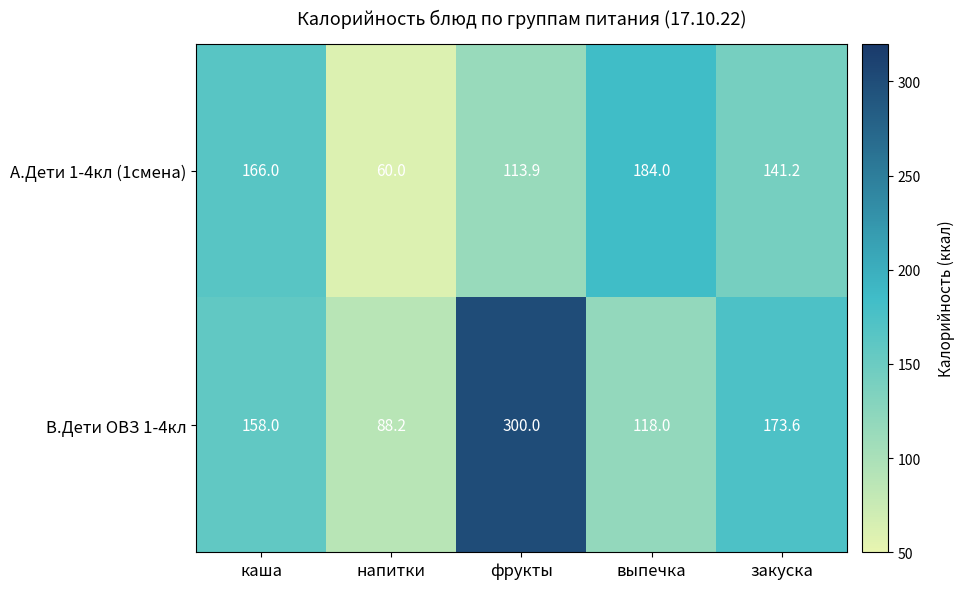

Rank the series at фрукты from lowest to highest value.

А.Дети 1-4кл (1смена), В.Дети ОВЗ 1-4кл